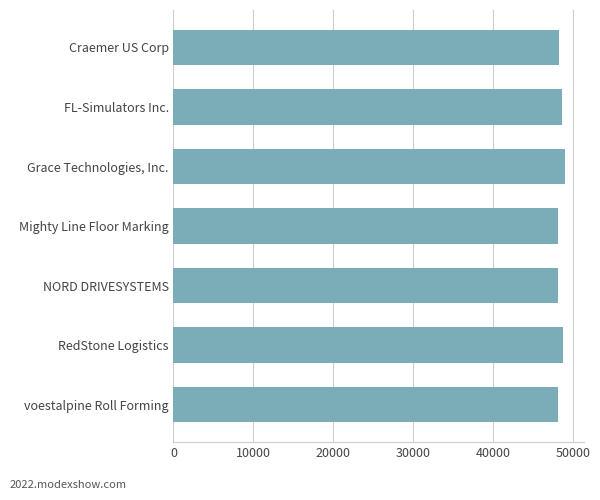

Rank the categories by value from lowest to highest.

NORD DRIVESYSTEMS, Mighty Line Floor Marking, voestalpine Roll Forming, Craemer US Corp, FL-Simulators Inc., RedStone Logistics, Grace Technologies, Inc.